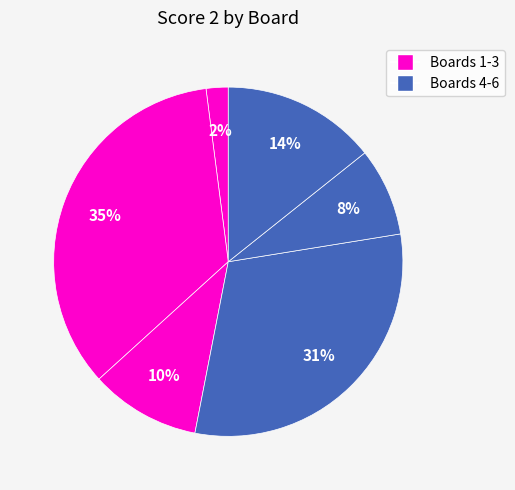

Count the number of slices in the pie.

6